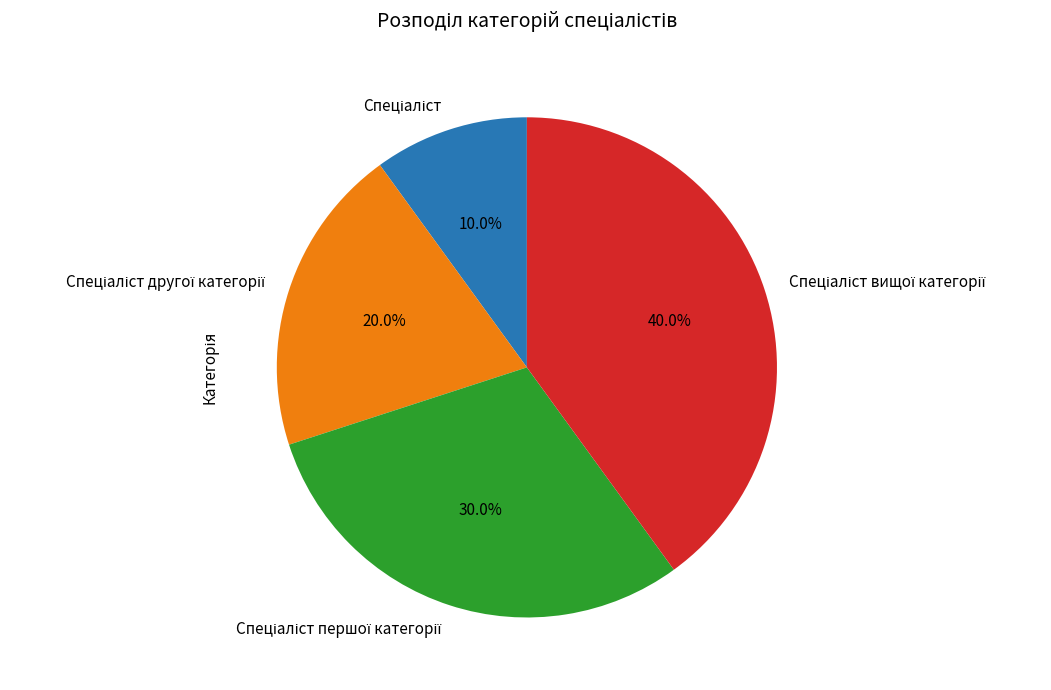

To the nearest percent, what is the average slice percentage?

25%